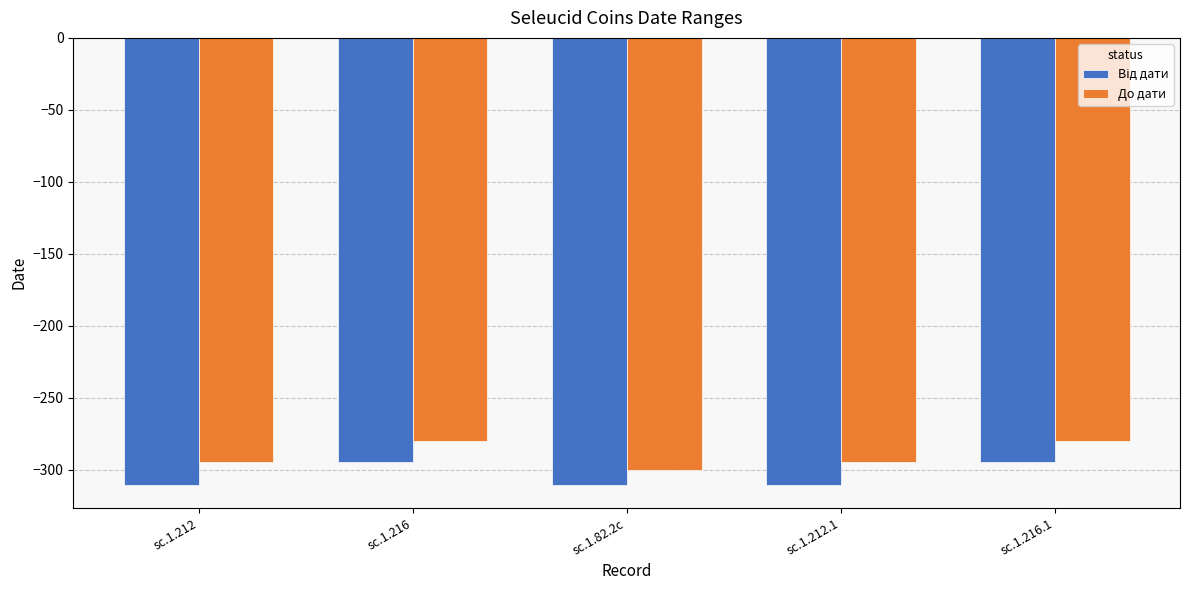

What is the smallest value displayed?

-311